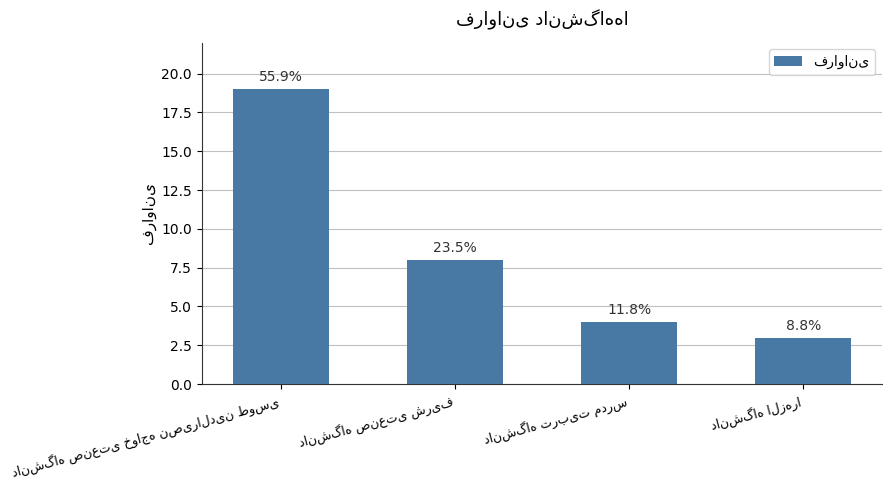

Rank the categories by value from lowest to highest.

دانشگاه الزهرا, دانشگاه تربیت مدرس, دانشگاه صنعتی شریف, دانشگاه صنعتی خواجه نصیرالدین طوسی